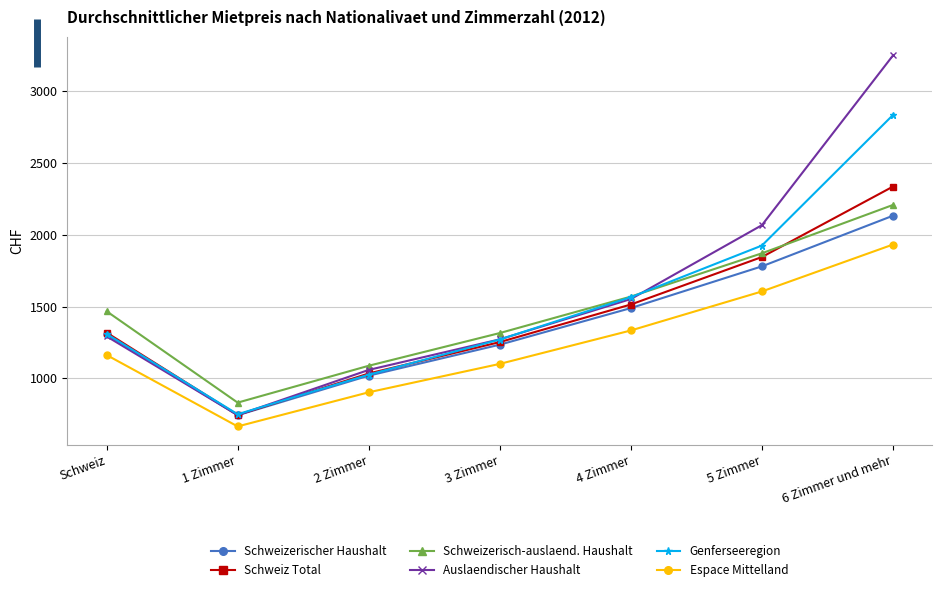

Count the number of data series in this chart.

6